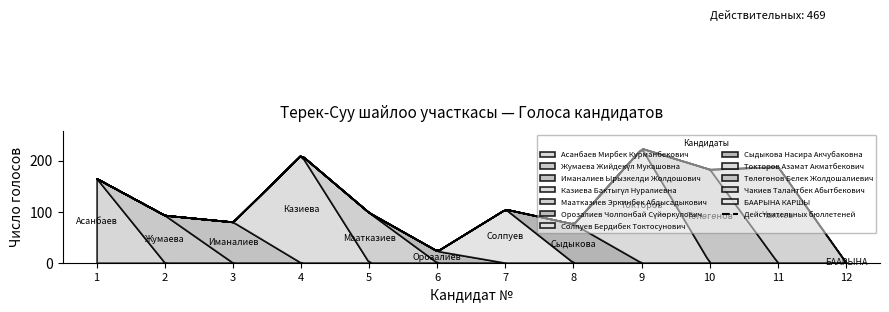

Approximately how many times larger is the value at Иманалиев Ырызкелди Жолдошович compared to Жумаева Жийдекүл Мукашовна?

0.9